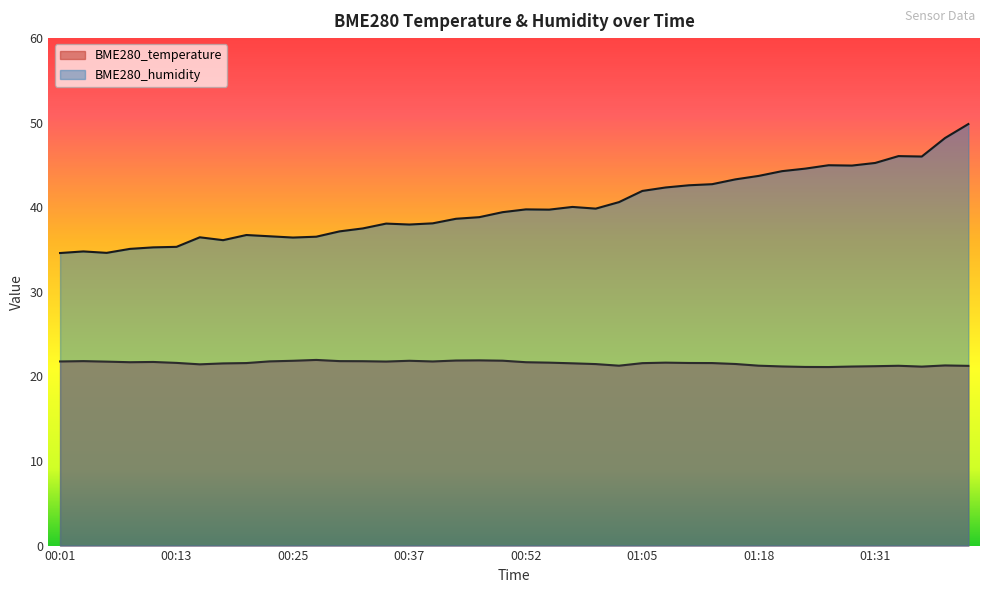

True or false: BME280_humidity and BME280_temperature cross at least once.

False